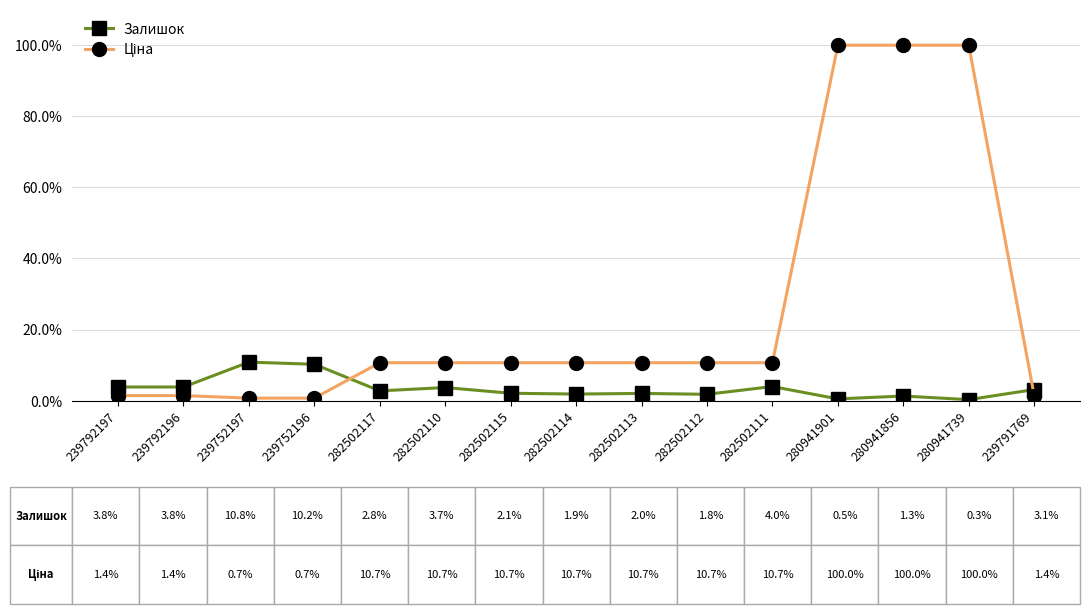

Which category has the lowest value across all series?

280941739